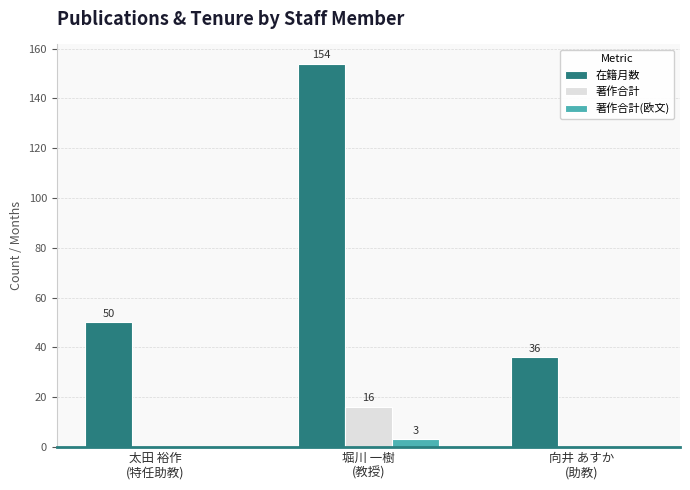

Which series has the largest total across all categories?

在籍月数